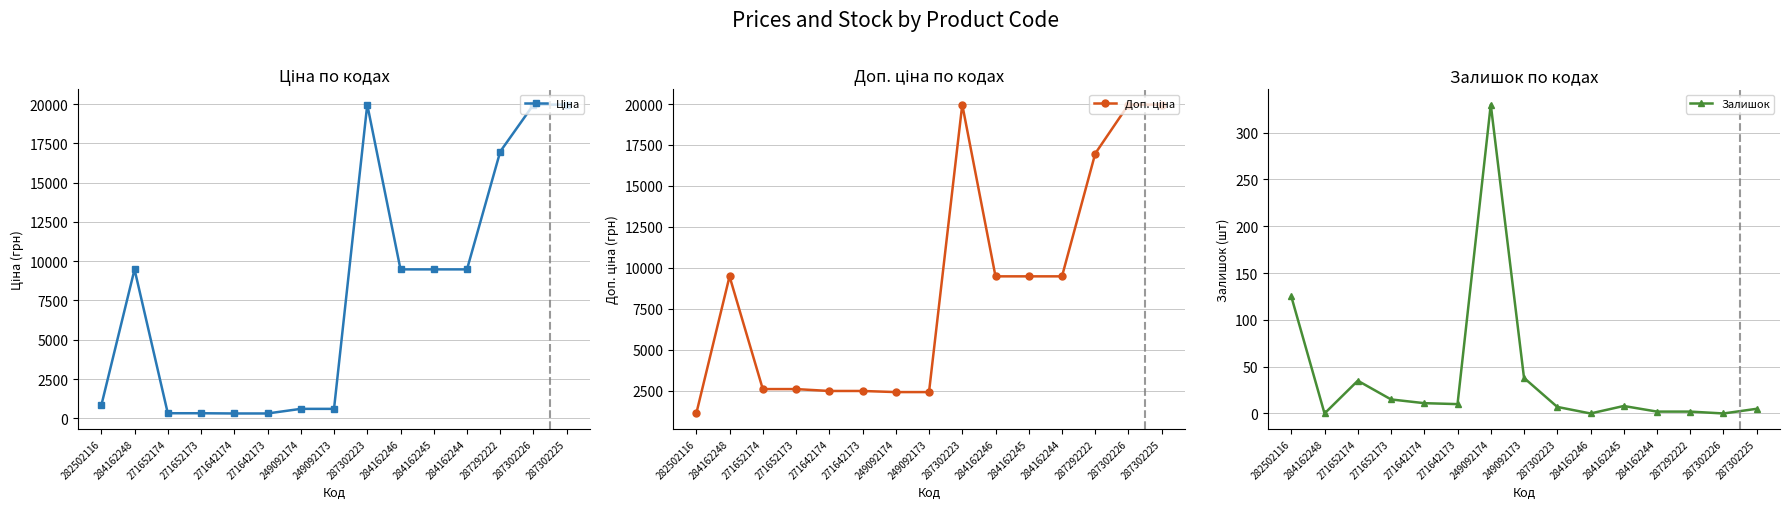

The value of Залишок at 271642174 is 14.4. True or false?

False